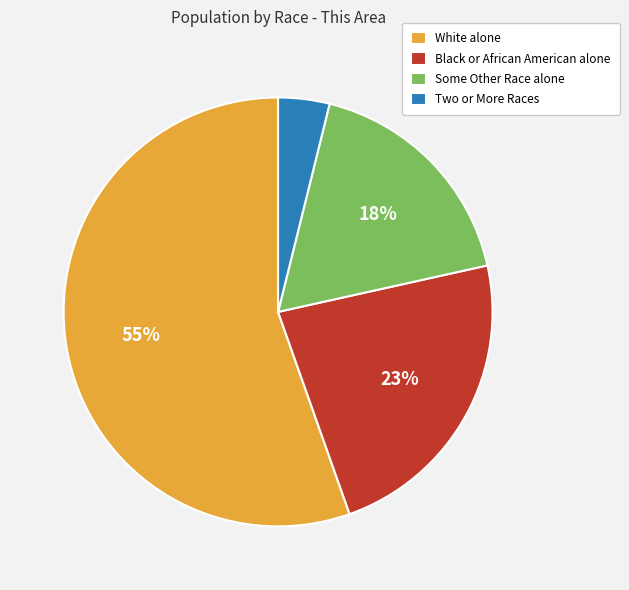

Is the sum of Two or More Races and Some Other Race alone greater than half?

No